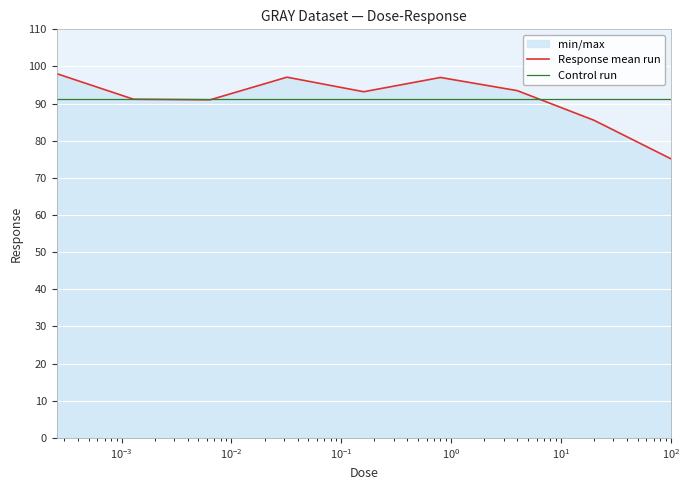

What is the sum of all Control run values?

821.8